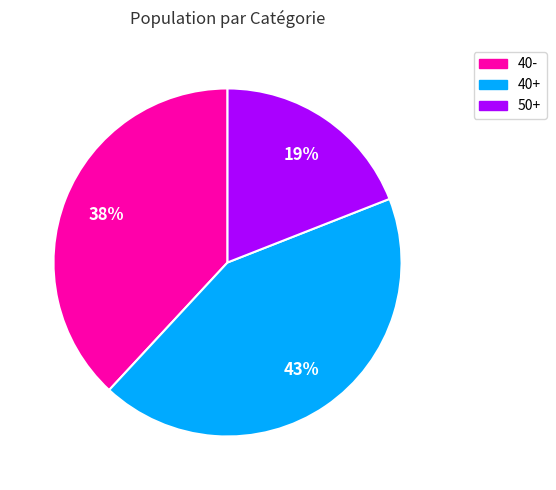

How many segments does this pie chart have?

3